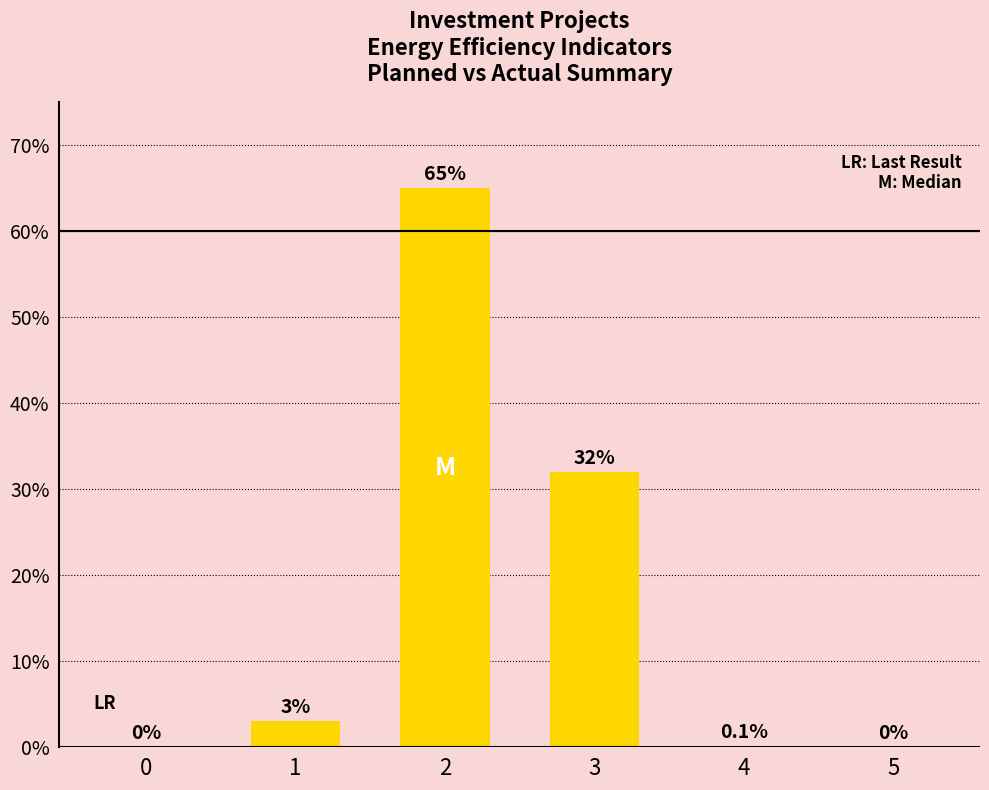

The chart shows a value of 65.0 at 2. True or false?

True